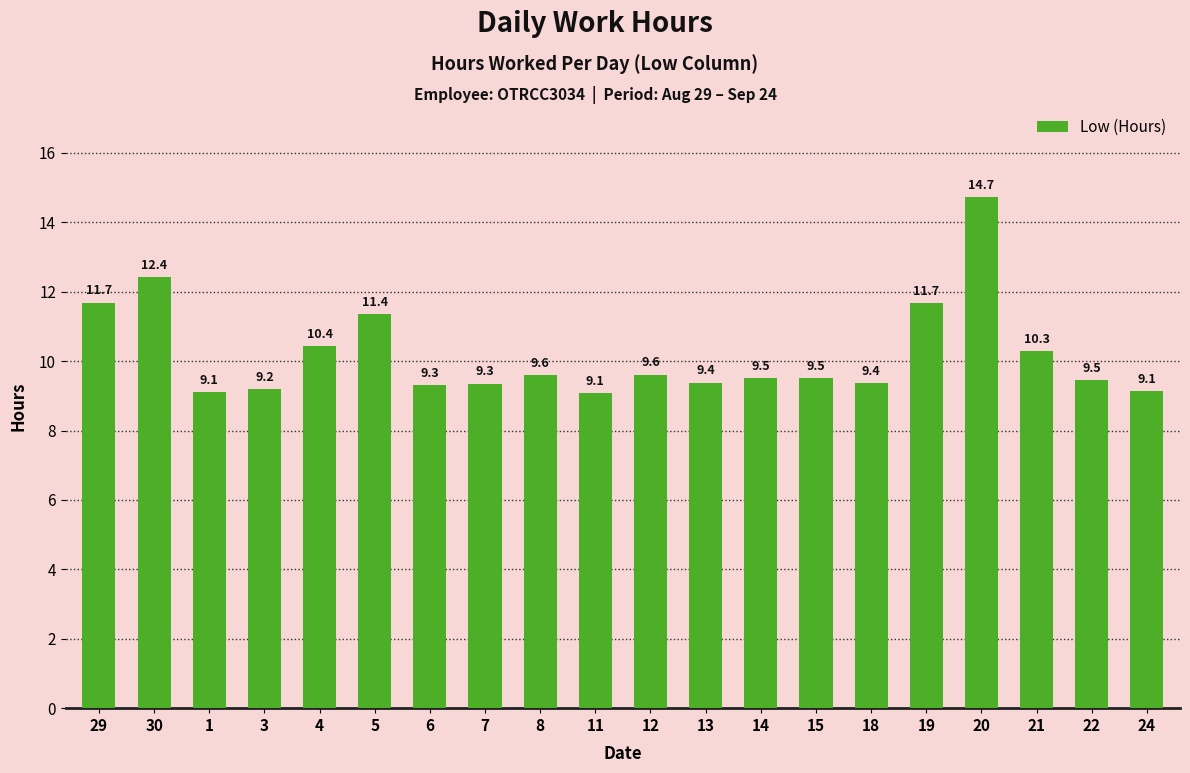

Where is the data nearest to the value 11?

5